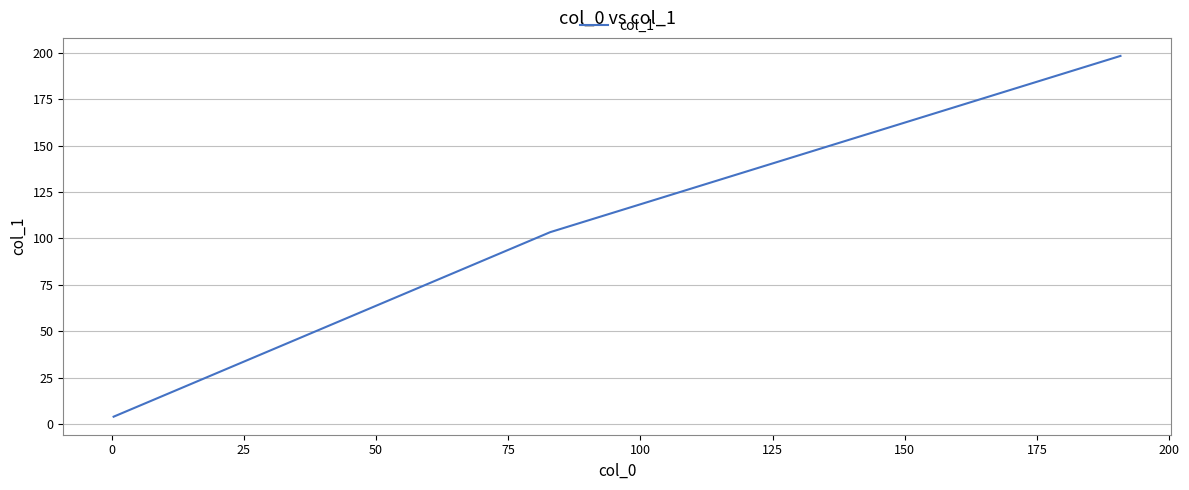

What is the difference between the maximum and second lowest values?

94.8